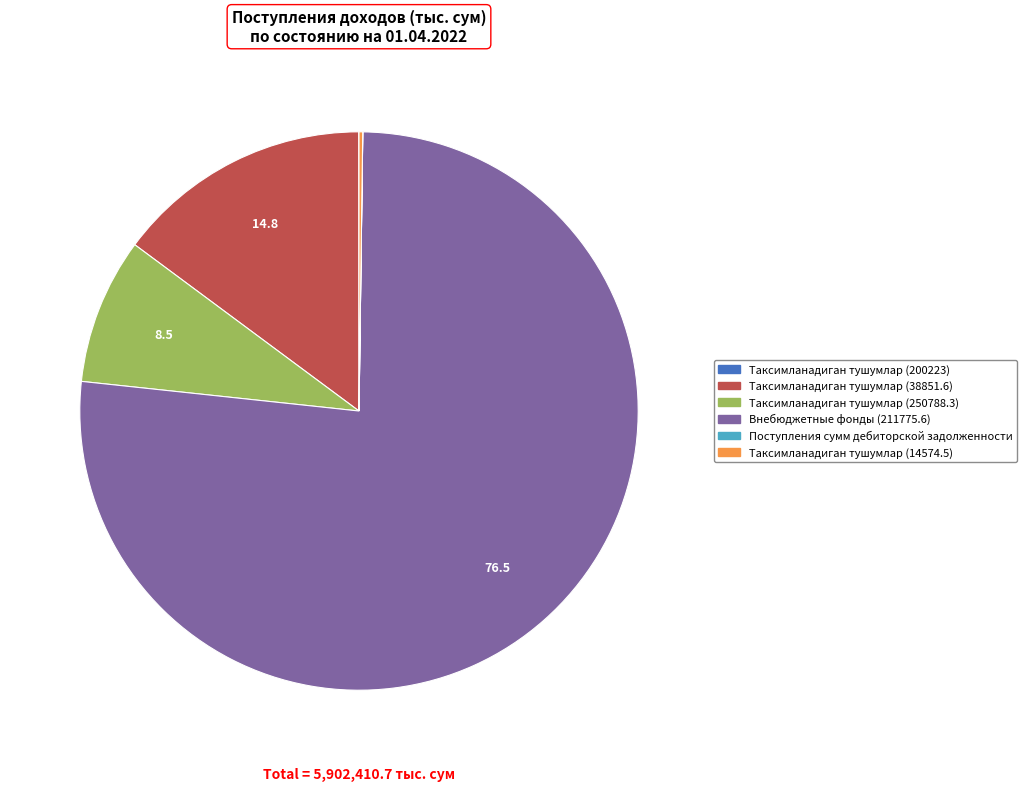

Is the sum of Таксимланадиган тушумлар (38851.6) and Таксимланадиган тушумлар (250788.3) greater than half?

No